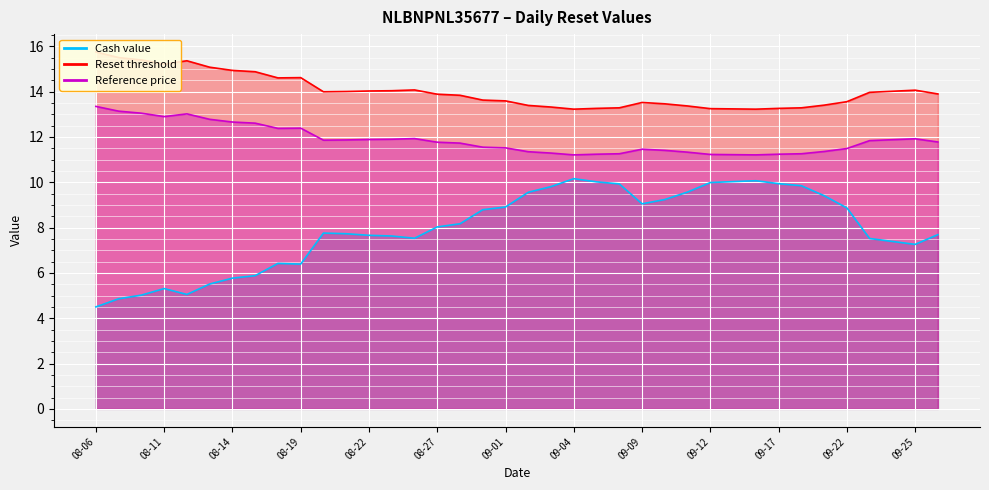

Reading left to right, what are all the values shown in this chart?

Cash value: 4.5	4.9	5.0	5.3	5.0	5.5	5.8	5.9	6.4	6.4	7.8	7.7	7.7	7.6	7.5	8.0	8.2	8.8	8.9	9.6	9.8	10.2	10.0	9.9	9.1	9.2	9.6	10.0	10.0	10.1	9.9	9.8	9.4	8.9	7.5	7.4	7.3	7.7
Reset threshold: 15.8	15.5	15.4	15.2	15.4	15.1	14.9	14.9	14.6	14.6	14.0	14.0	14.0	14.0	14.1	13.9	13.8	13.6	13.6	13.4	13.3	13.2	13.3	13.3	13.5	13.5	13.4	13.3	13.2	13.2	13.3	13.3	13.4	13.6	14.0	14.0	14.1	13.9
Reference price: 13.3	13.1	13.1	12.9	13.0	12.8	12.7	12.6	12.4	12.4	11.9	11.9	11.9	11.9	11.9	11.8	11.7	11.6	11.5	11.3	11.3	11.2	11.2	11.3	11.5	11.4	11.3	11.2	11.2	11.2	11.2	11.3	11.4	11.5	11.8	11.9	11.9	11.8